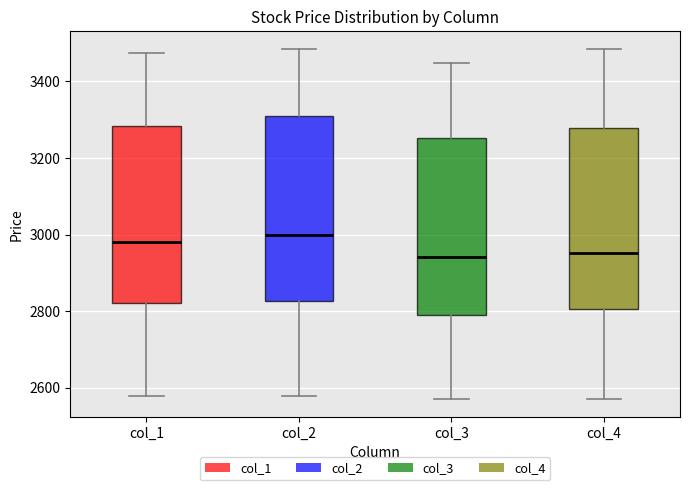

Reading left to right, read every box against the y-axis: the position of its median line, the range the box covers, and the ends of its whiskers. The values are not printed on the chart, so give them approximately, as read against the axis.

col_1: median 2980, box 2820 to 3280, whiskers 2580 to 3480
col_2: median 3000, box 2820 to 3300, whiskers 2580 to 3480
col_3: median 2940, box 2800 to 3260, whiskers 2580 to 3440
col_4: median 2960, box 2800 to 3280, whiskers 2580 to 3480